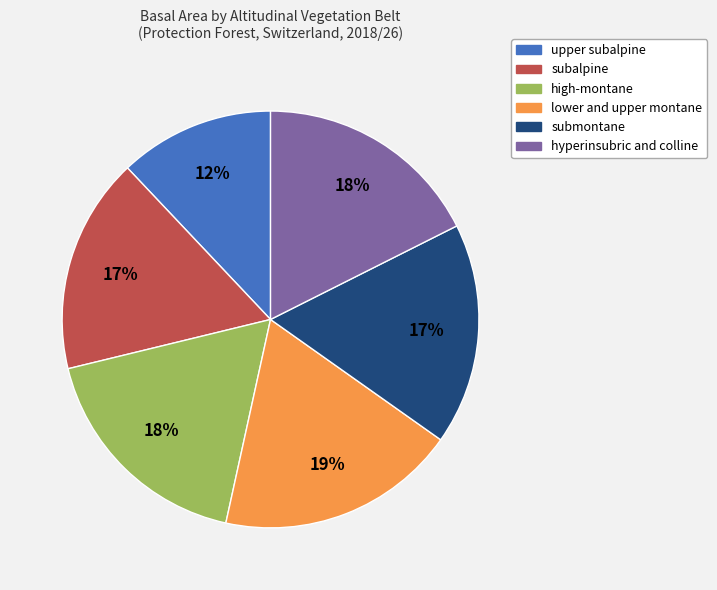

To the nearest percent, what portion does submontane represent?

17%